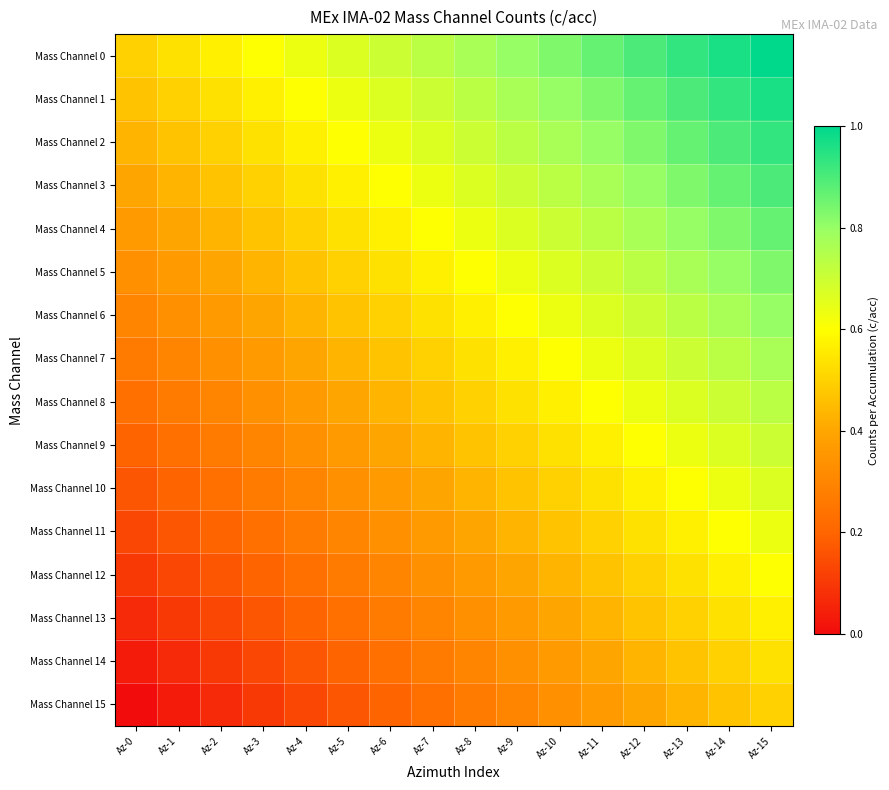

Rank the series at Az-5 from lowest to highest value.

Mass Channel 15, Mass Channel 14, Mass Channel 13, Mass Channel 12, Mass Channel 11, Mass Channel 10, Mass Channel 9, Mass Channel 8, Mass Channel 7, Mass Channel 6, Mass Channel 5, Mass Channel 4, Mass Channel 3, Mass Channel 2, Mass Channel 1, Mass Channel 0